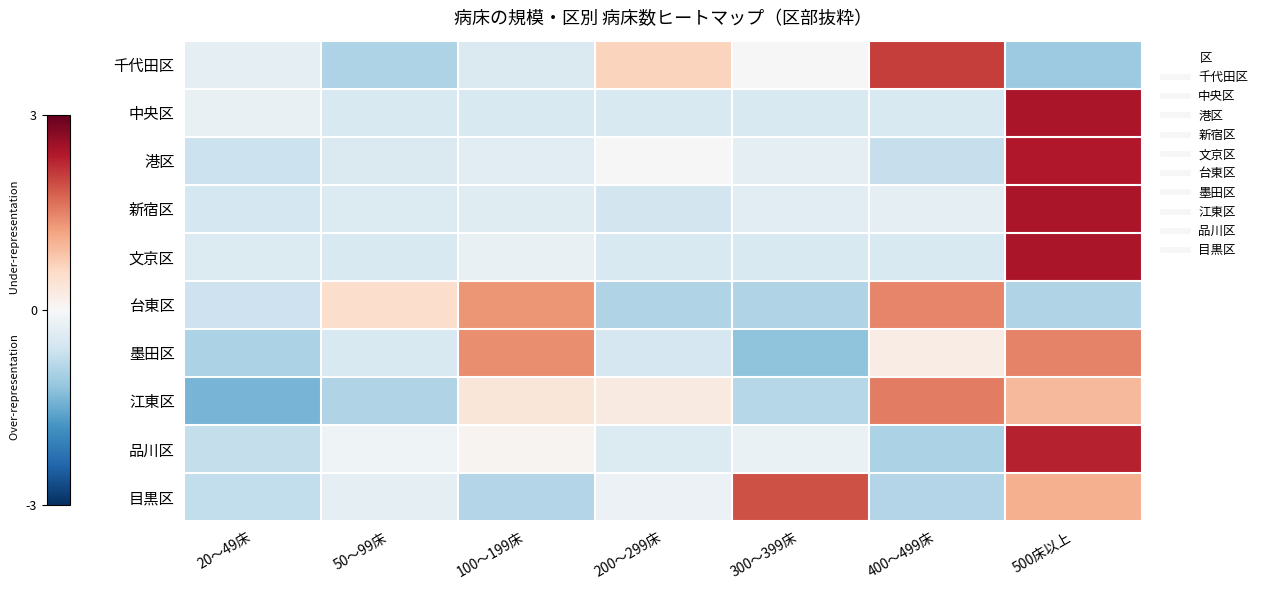

At 400～499床, list the series in order from largest to smallest.

千代田区, 江東区, 台東区, 墨田区, 新宿区, 中央区, 文京区, 港区, 目黒区, 品川区